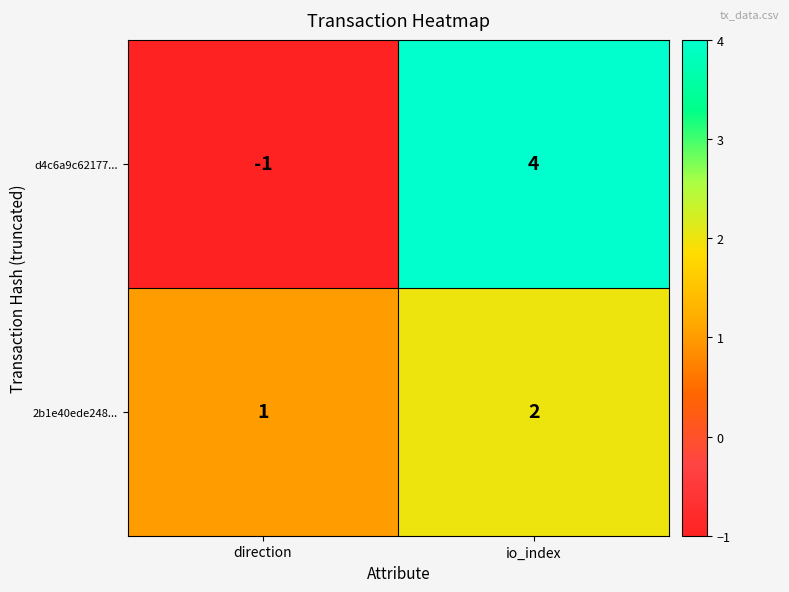

Which category has the lowest value across all series?

direction